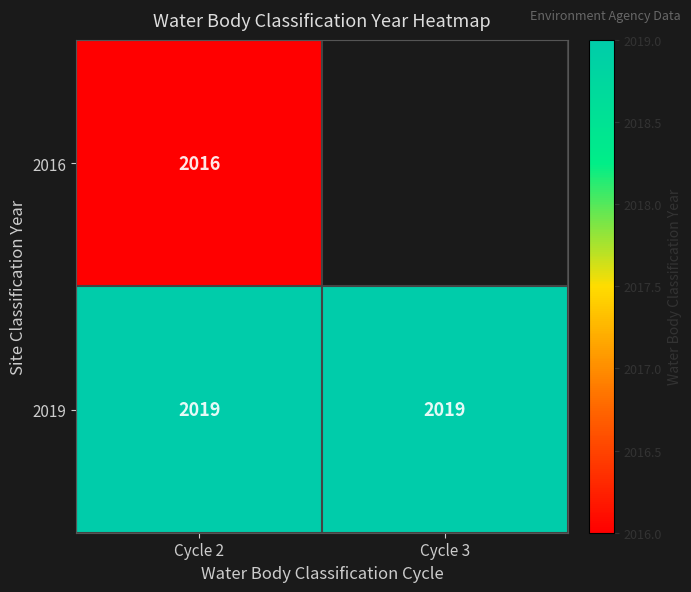

At which category does the chart reach its minimum across all series?

Cycle 2